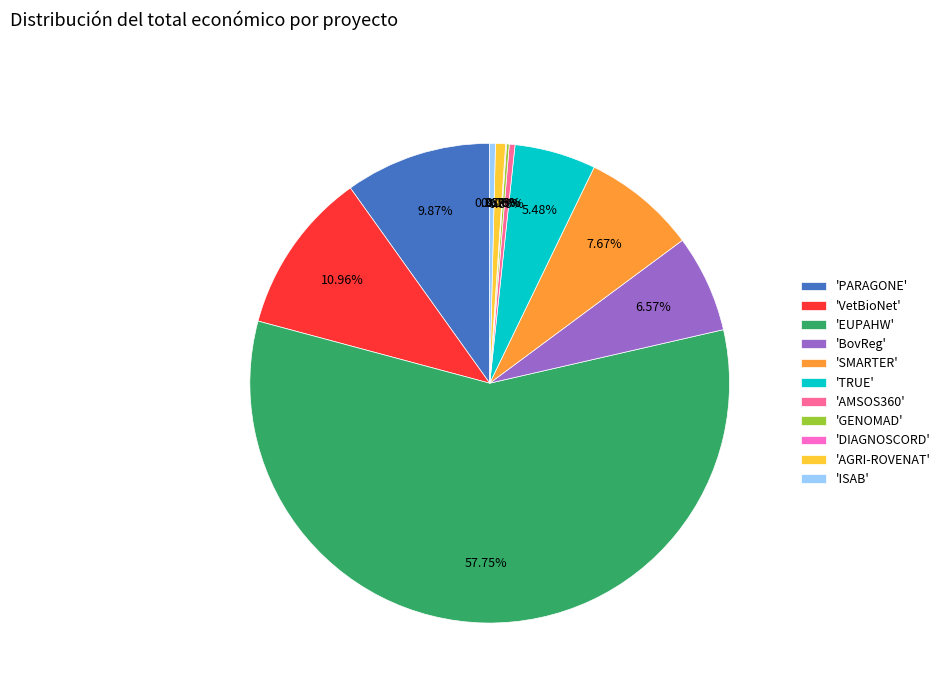

Which category accounts for the majority?

'EUPAHW'